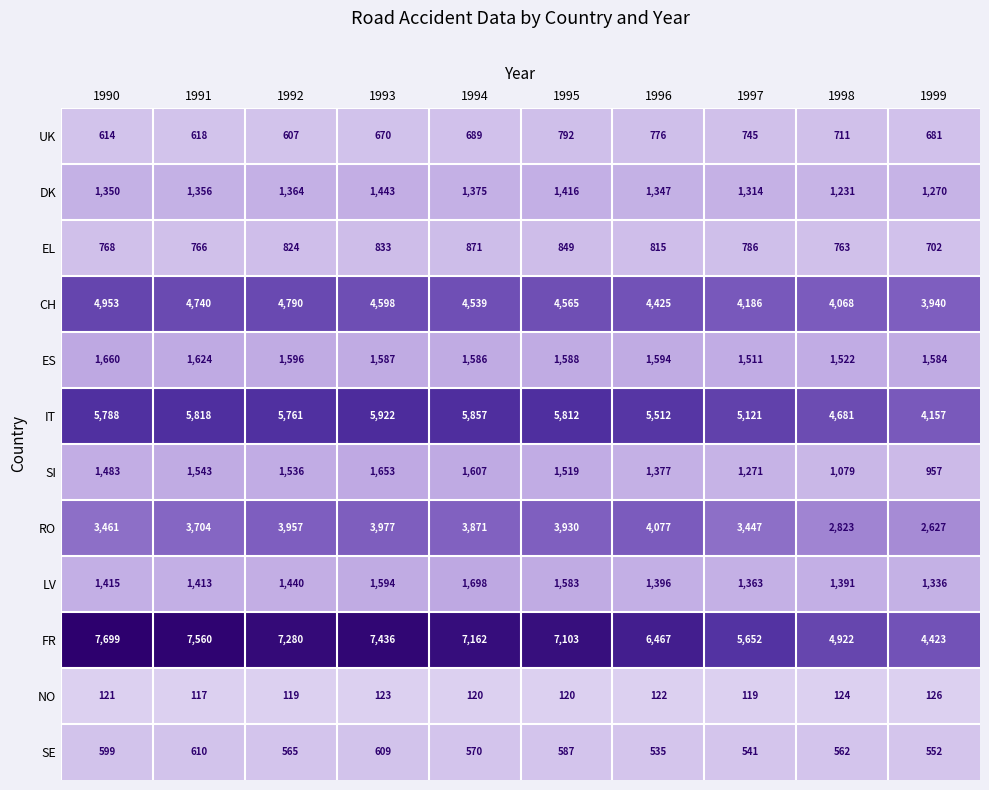

Count the number of categories in the chart.

10